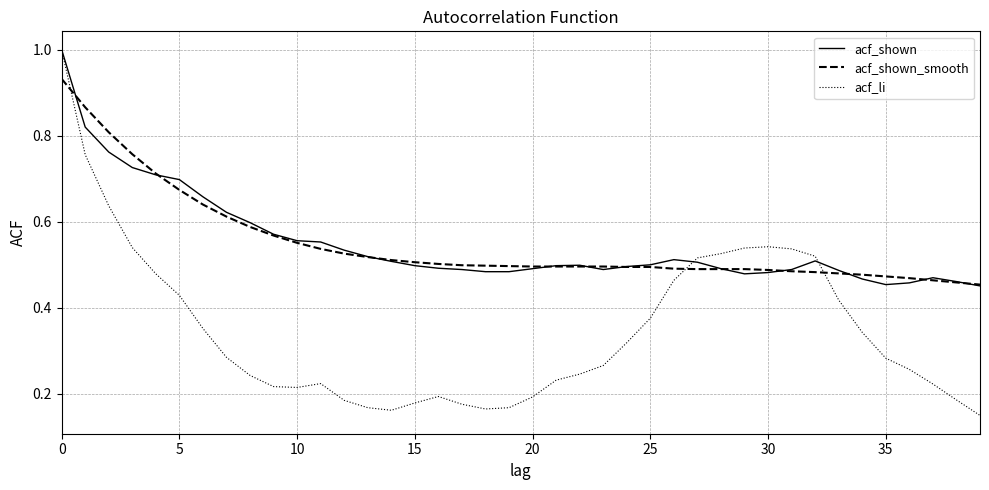

True or false: acf_shown_smooth and acf_shown cross at least once.

True